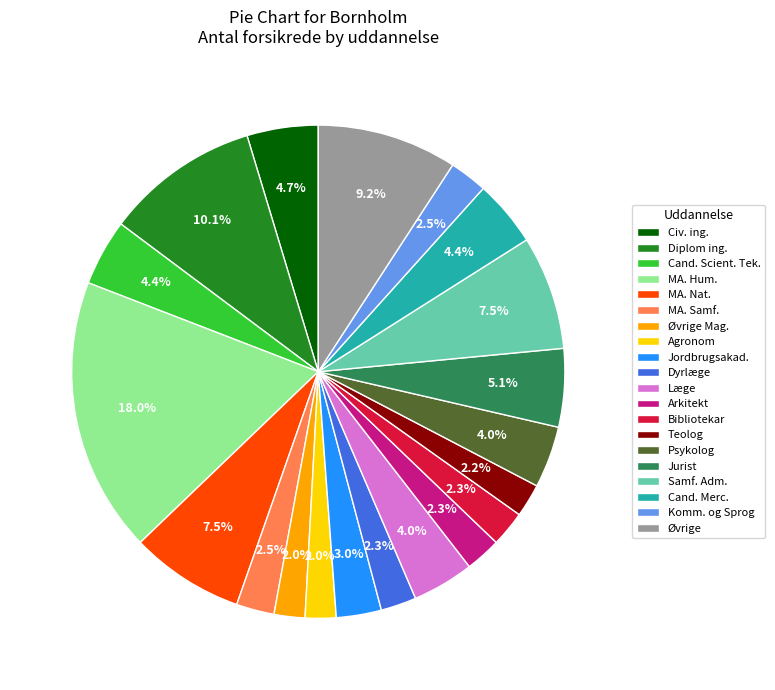

What is the largest slice in the pie chart?

MA. Hum.